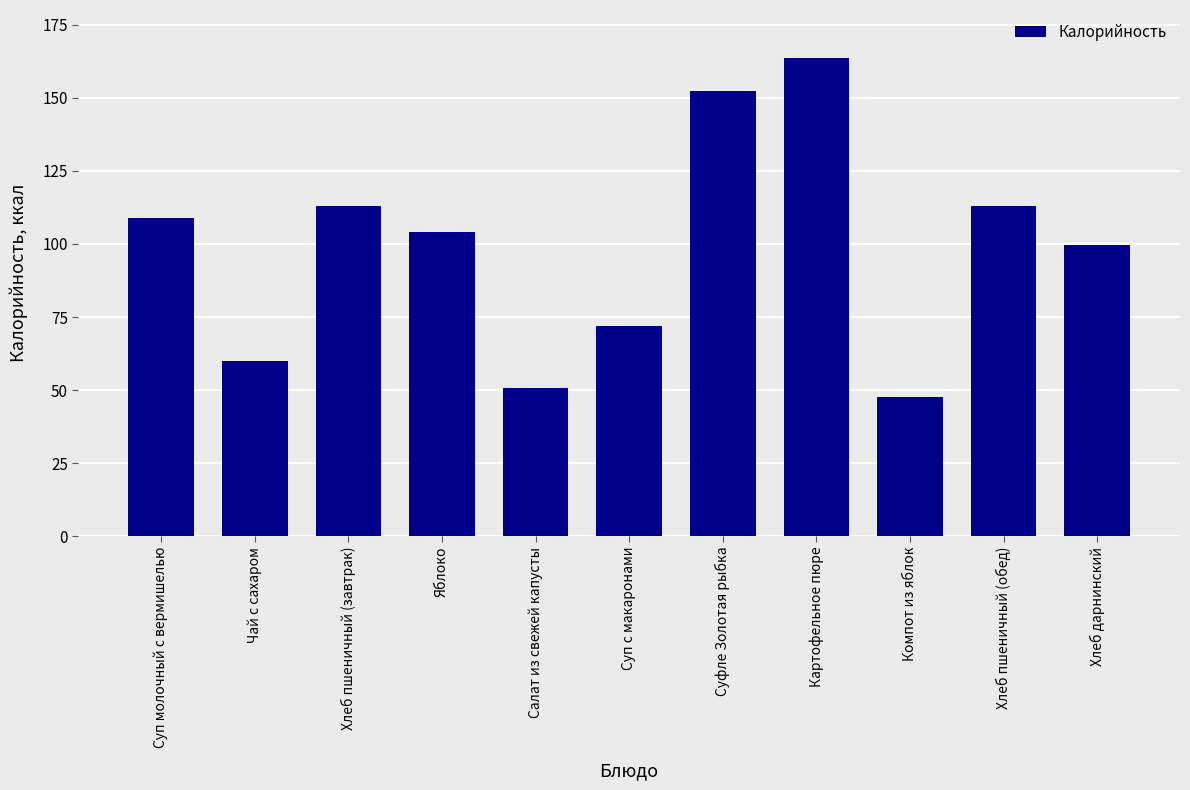

How many bars are there in total?

11